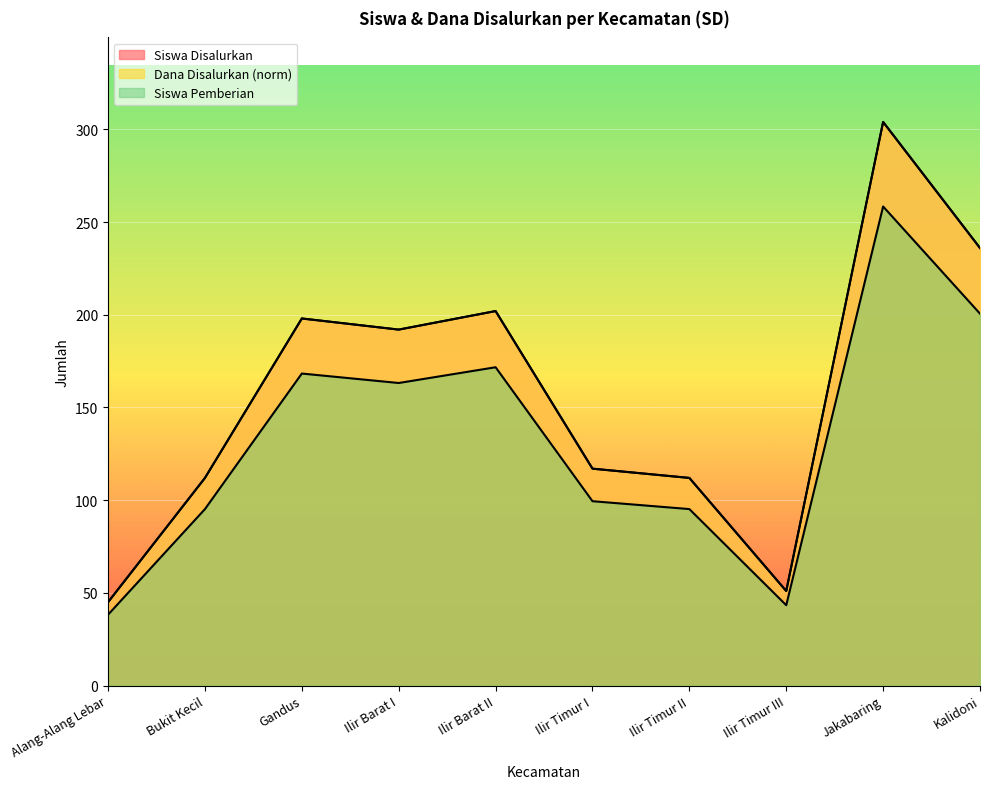

How many interior local peaks does the Siswa Pemberian series have?

3